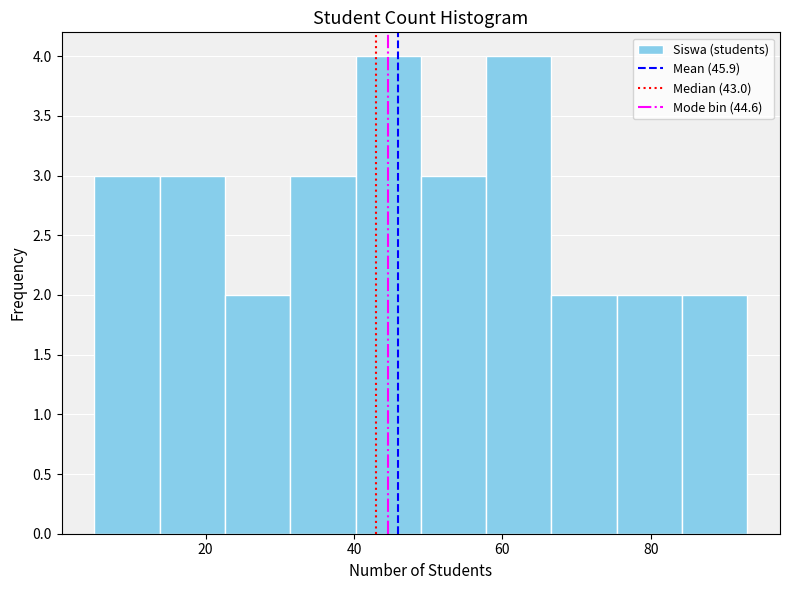

Reading left to right, transcribe this chart: for each bar, give the range it covers on the x-axis and its height. Neither the bar edges nor the heights are printed on the chart, so give them approximately, as read against the axes.

5.0 to 13.8: 3
13.8 to 22.6: 3
22.6 to 31.4: 2
31.4 to 40.2: 3
40.2 to 49.0: 4
49.0 to 57.8: 3
57.8 to 66.6: 4
66.6 to 75.4: 2
75.4 to 84.2: 2
84.2 to 93.0: 2